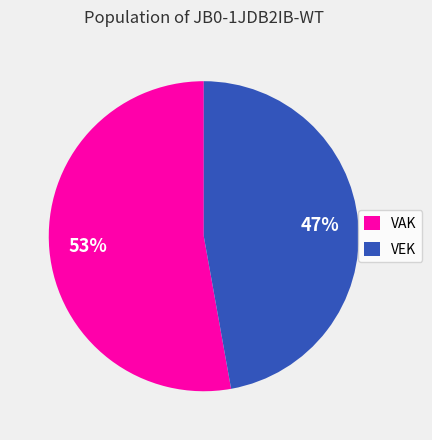

Is it true that VAK is 46% of the pie?

False